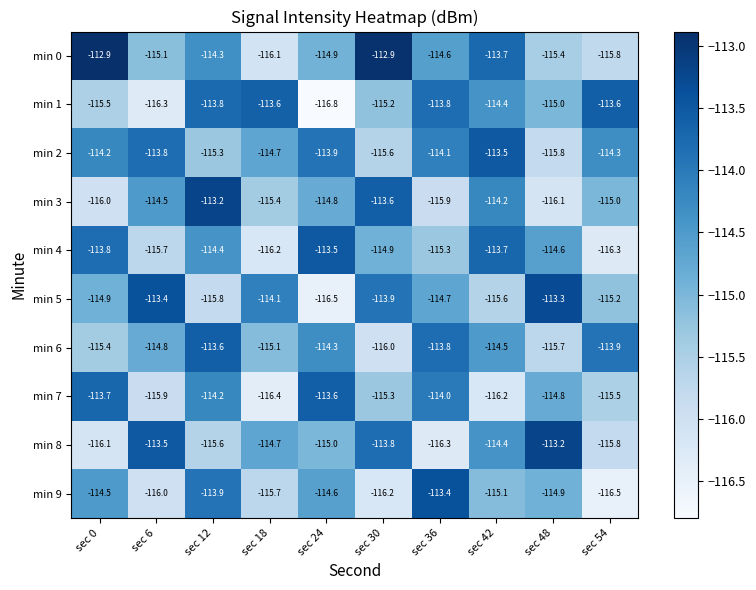

What is the total value across all series at sec 12?

-1144.1